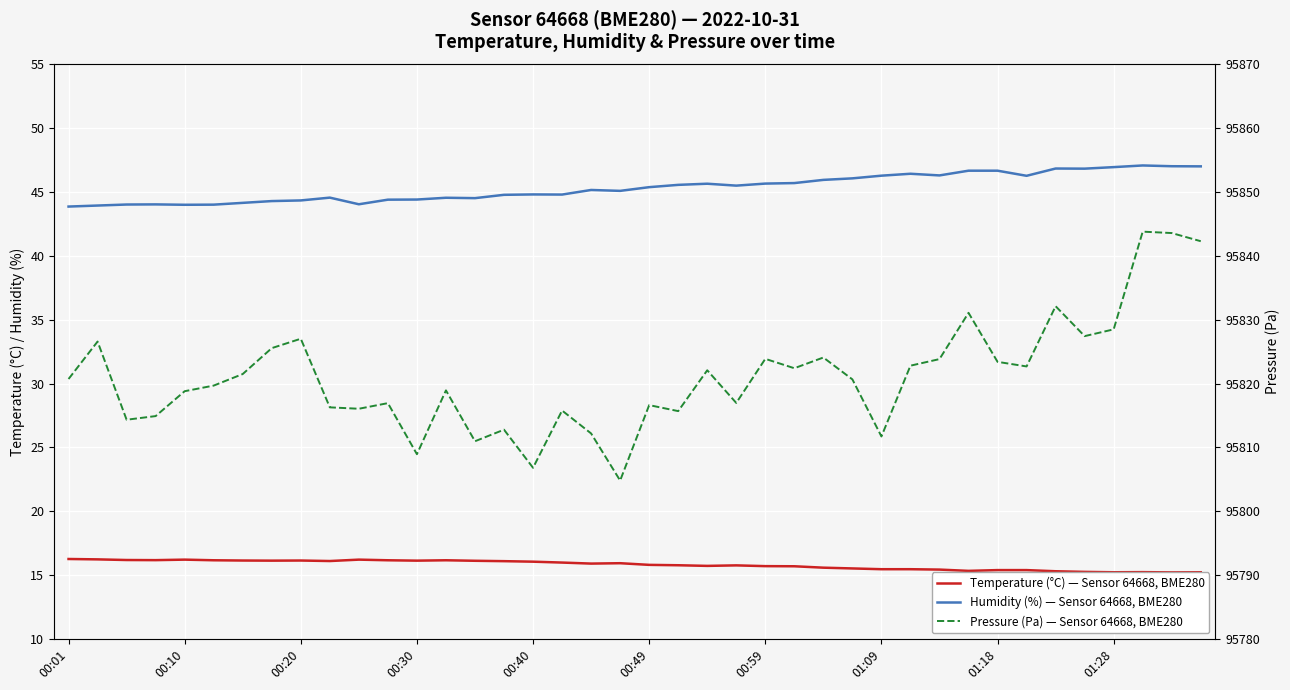

True or false: Humidity (%) — Sensor 64668, BME280 and Pressure (Pa) — Sensor 64668, BME280 cross at least once.

False